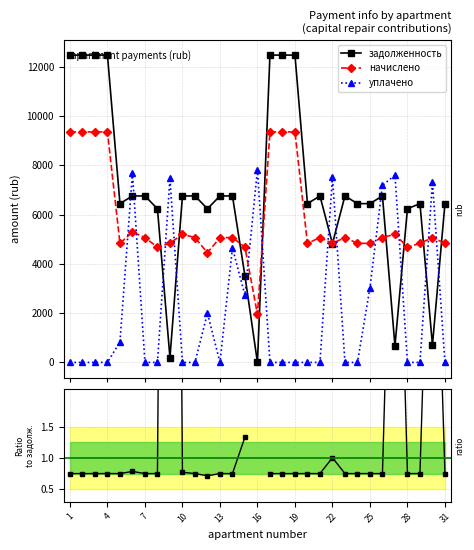

True or false: начислено has more than 0 points higher than both neighbors.

True